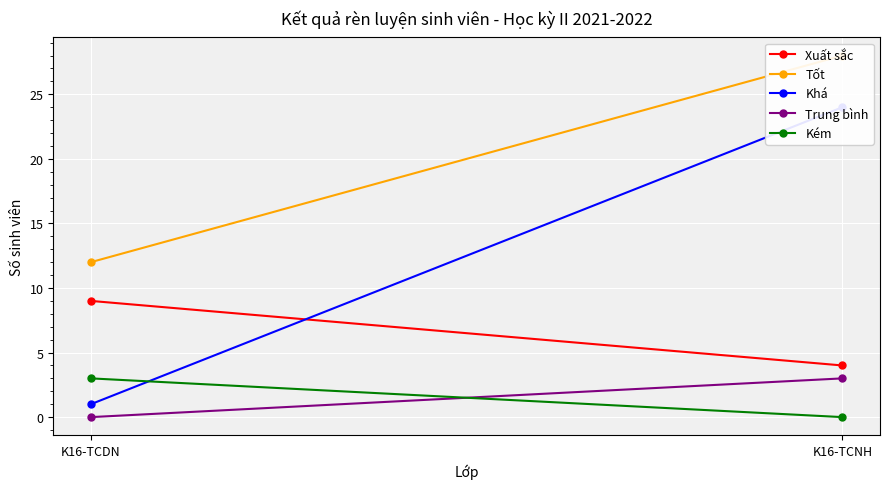

At which label is Trung bình closest to 1?

K16-TCDN